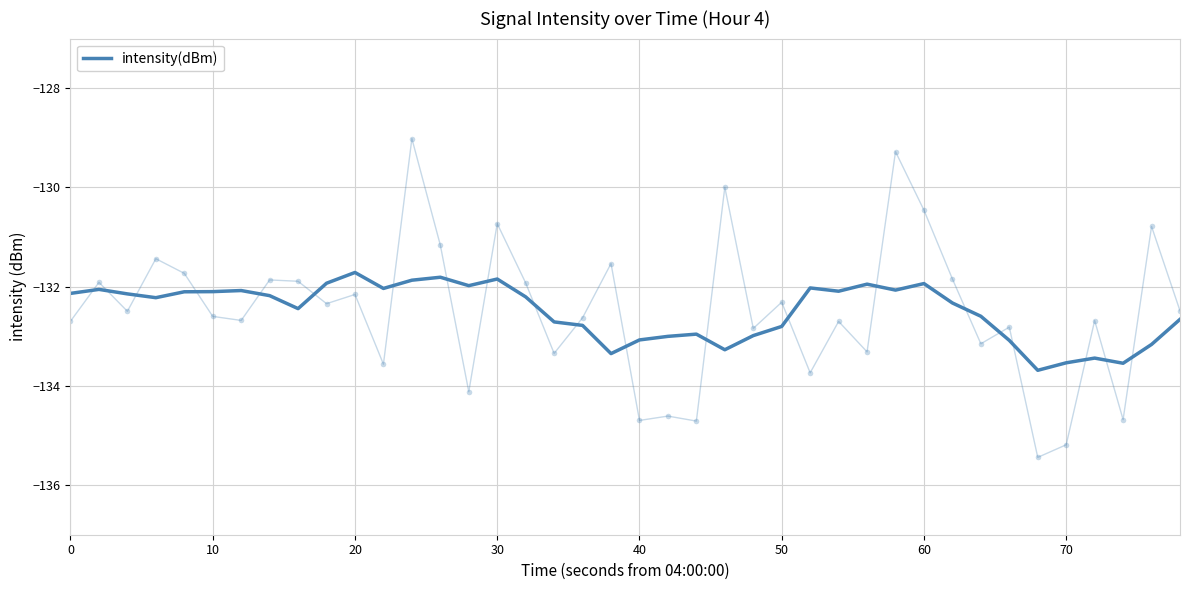

What is the maximum value shown in the chart?

-131.7